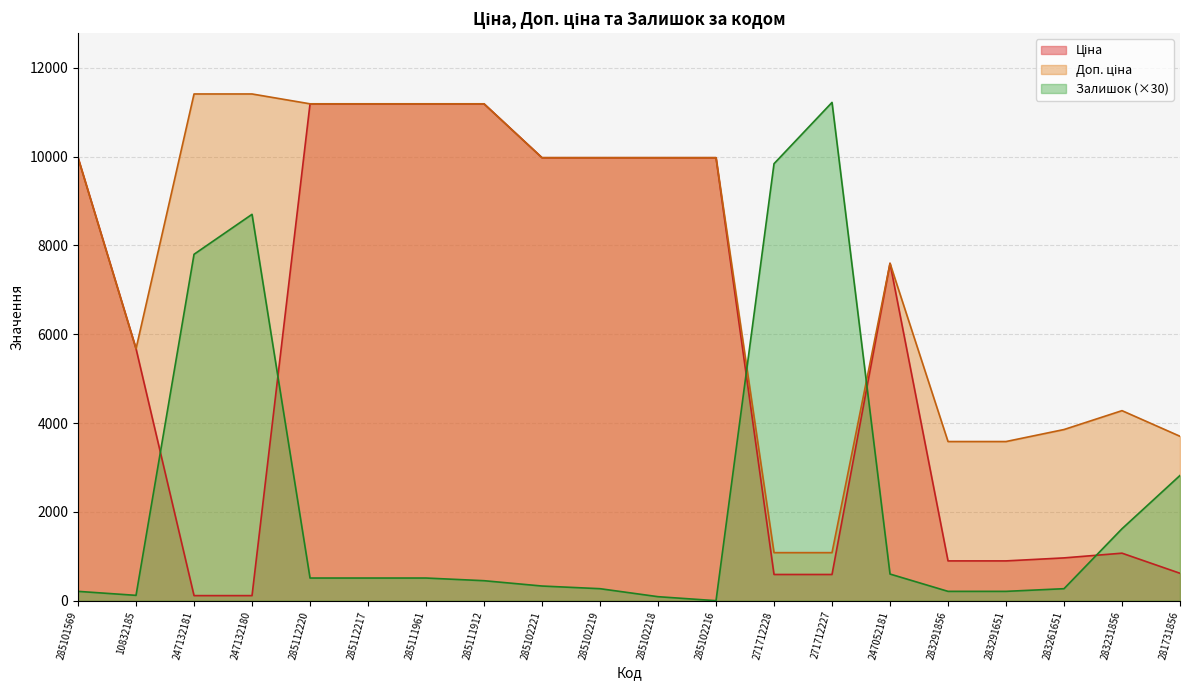

Rank the series by their average value, from highest to lowest.

Доп. ціна, Ціна, Залишок